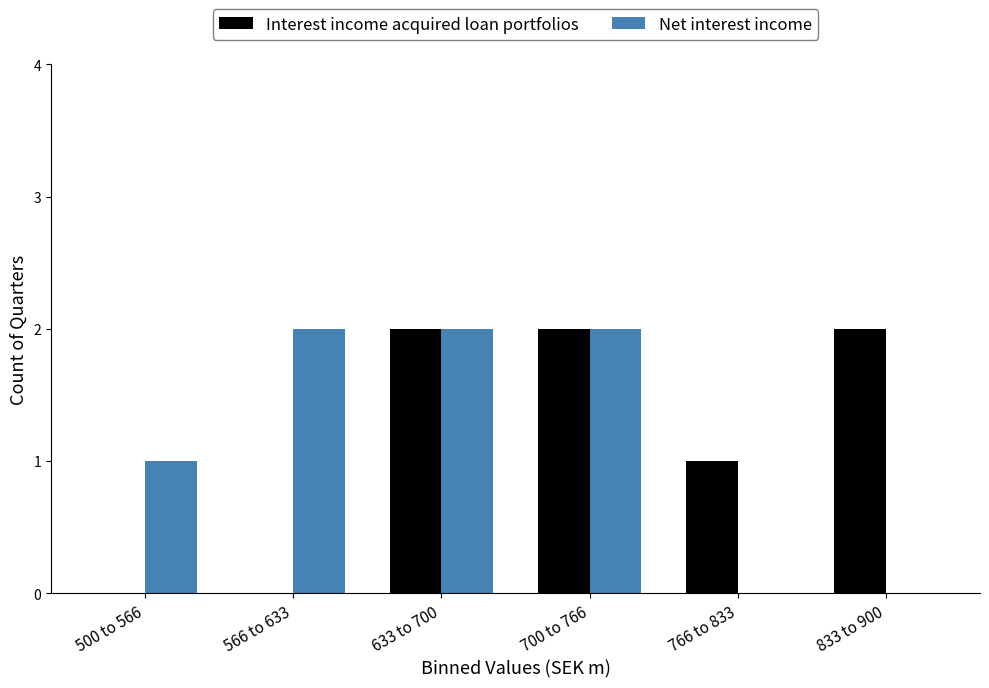

Reading right to left, what are all the values shown in this chart?

Interest income acquired loan portfolios: 833 to 900=2	766 to 833=1	700 to 766=2	633 to 700=2	566 to 633=0	500 to 566=0
Net interest income: 833 to 900=0	766 to 833=0	700 to 766=2	633 to 700=2	566 to 633=2	500 to 566=1